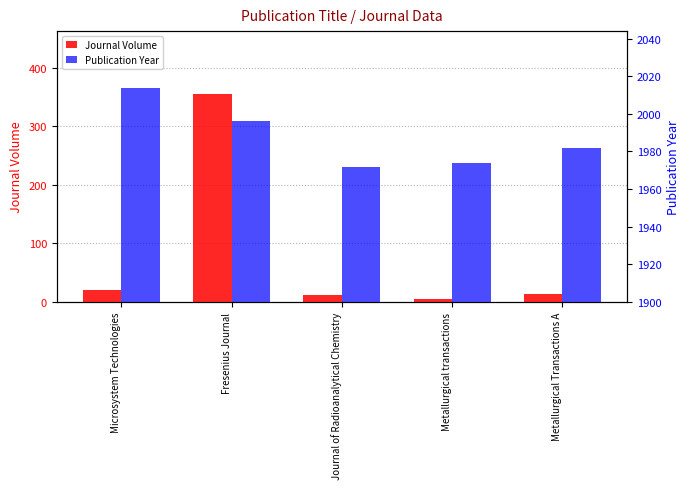

At Metallurgical transactions, list the series in order from smallest to largest.

Journal Volume, Publication Year